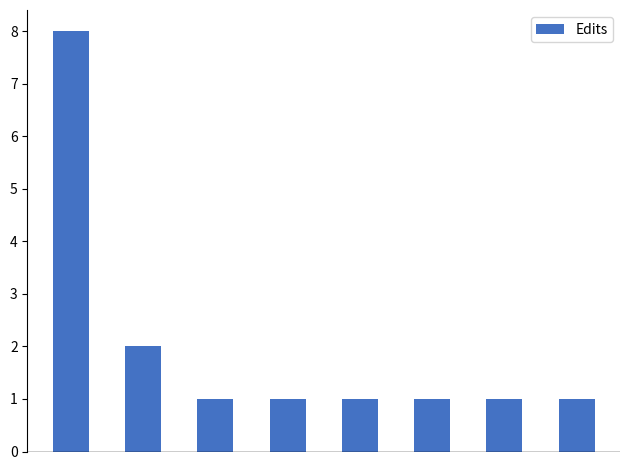

Reading left to right, transcribe all the data shown in this chart.

8	2	1	1	1	1	1	1